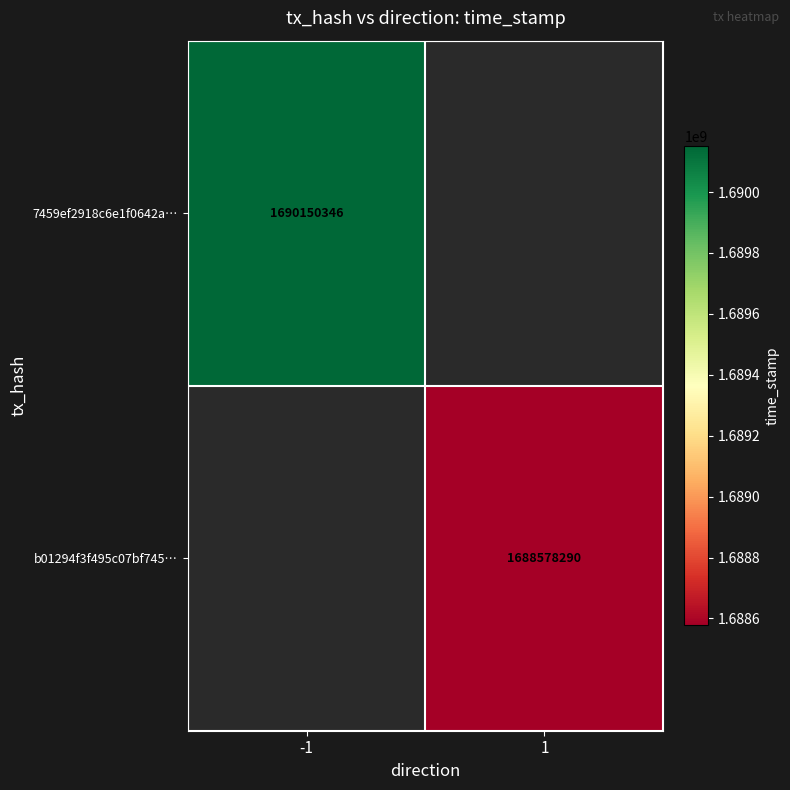

Is it true that 7459ef2918c6e1f0642a… equals 1690150346 at -1?

True